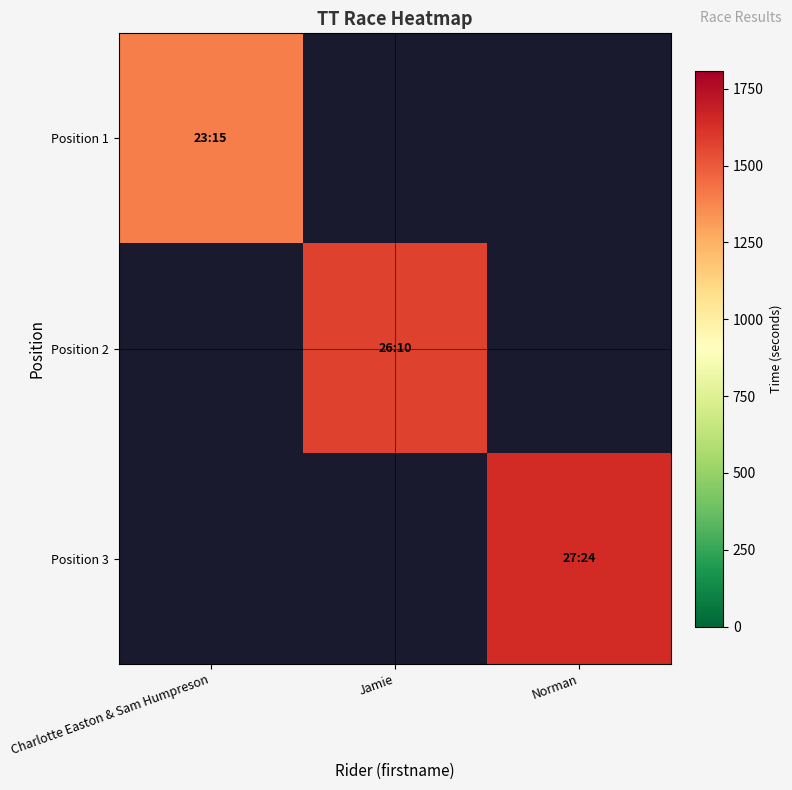

How many series are shown in this chart?

3